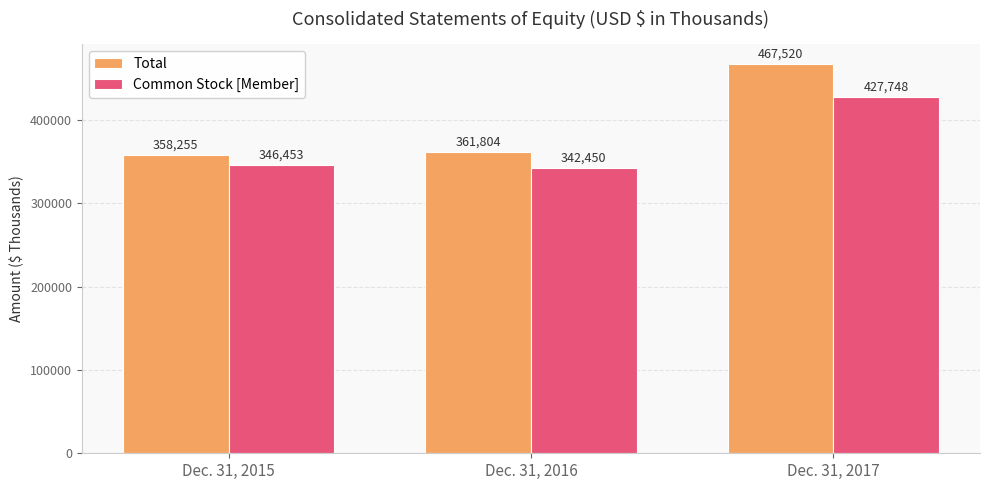

Which series has the largest range (max minus min)?

Total